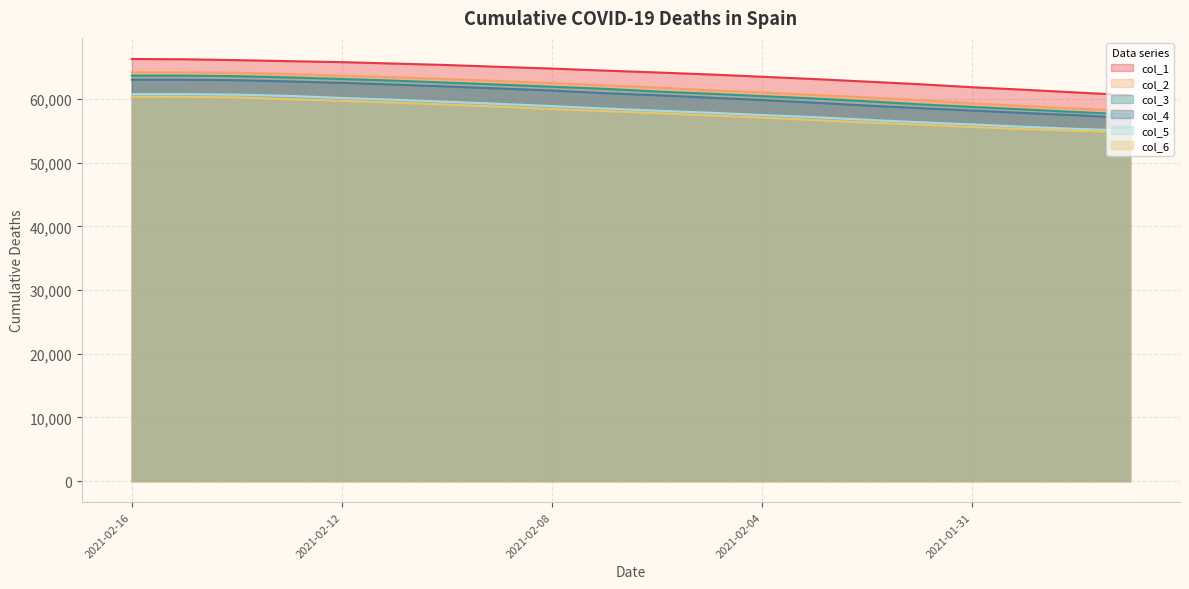

What is the difference between the col_4 values at 2021-02-12 and 2021-02-05?

2327